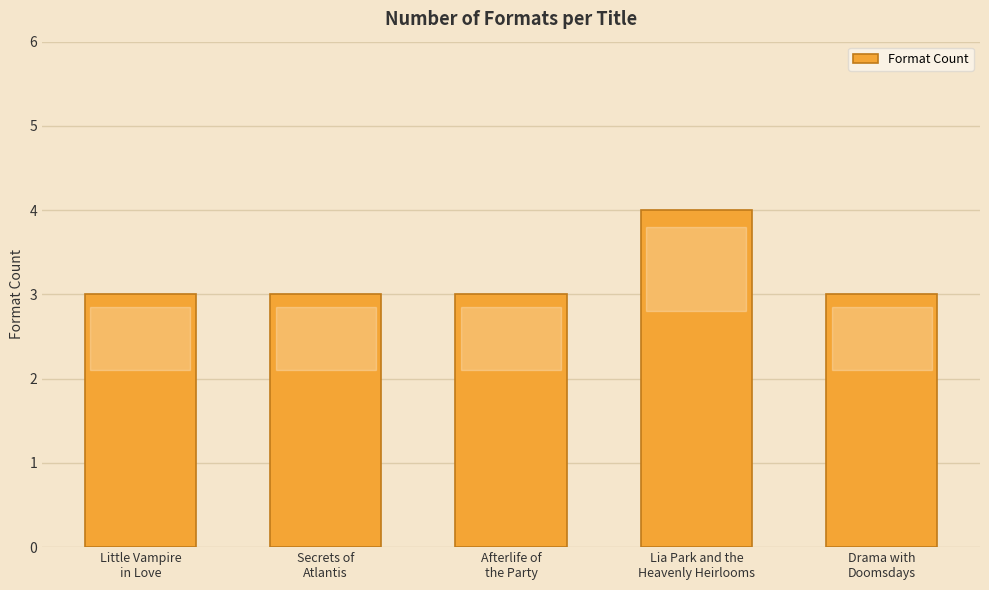

What is the average value?

3